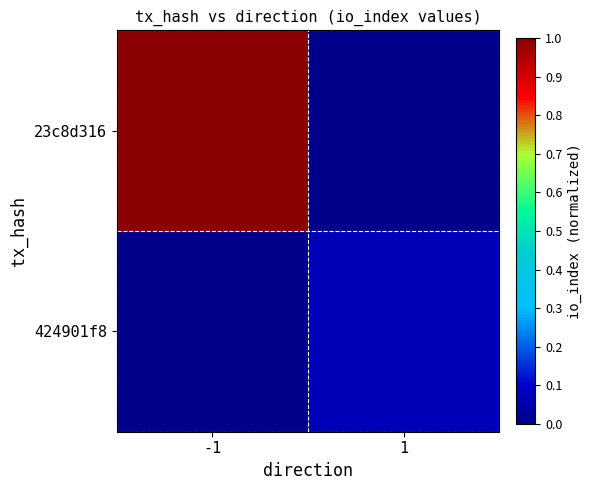

Reading left to right, extract all data points from this chart.

23c8d316: -1=1.0	1=0.0
424901f8: -1=0.0	1=0.1